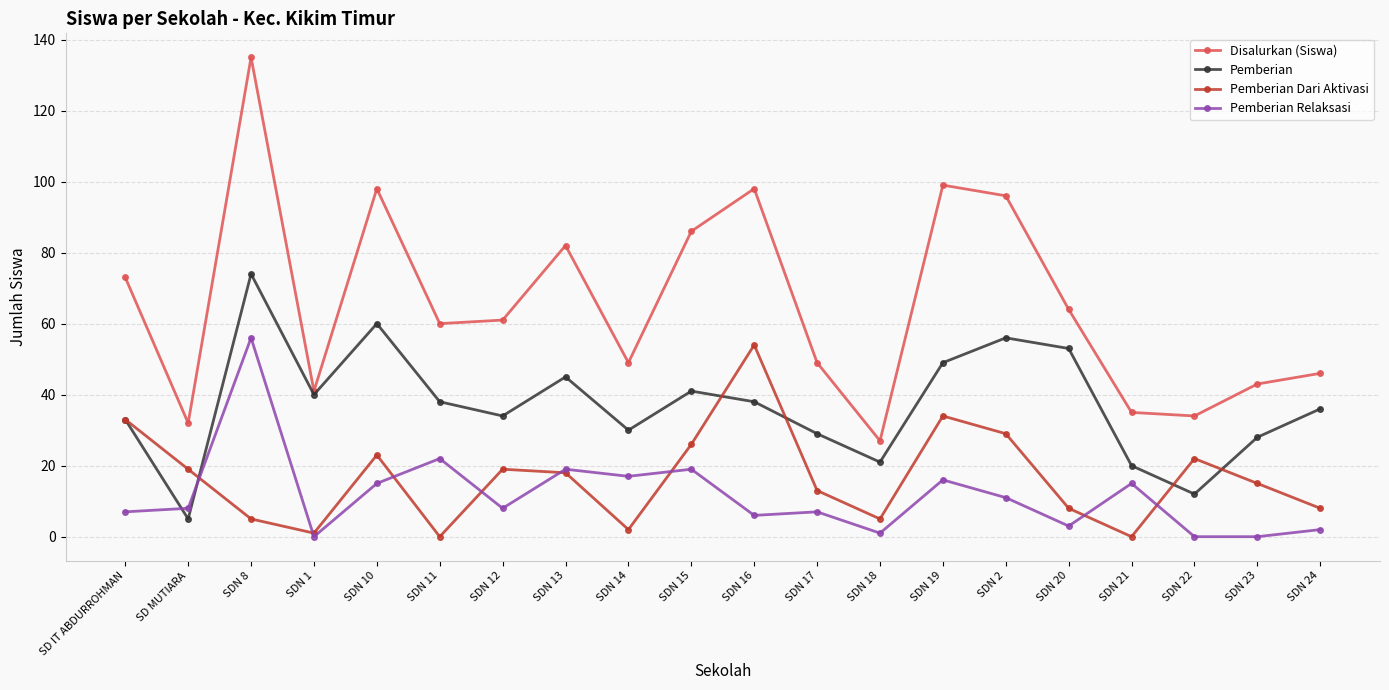

True or false: Pemberian Dari Aktivasi and Disalurkan (Siswa) intersect in this chart.

False